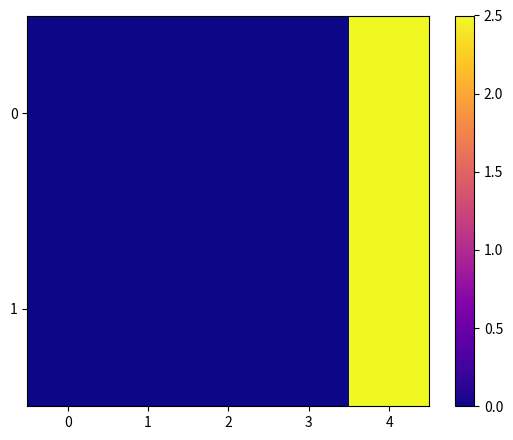

At how many categories does at least one series exceed 1?

1